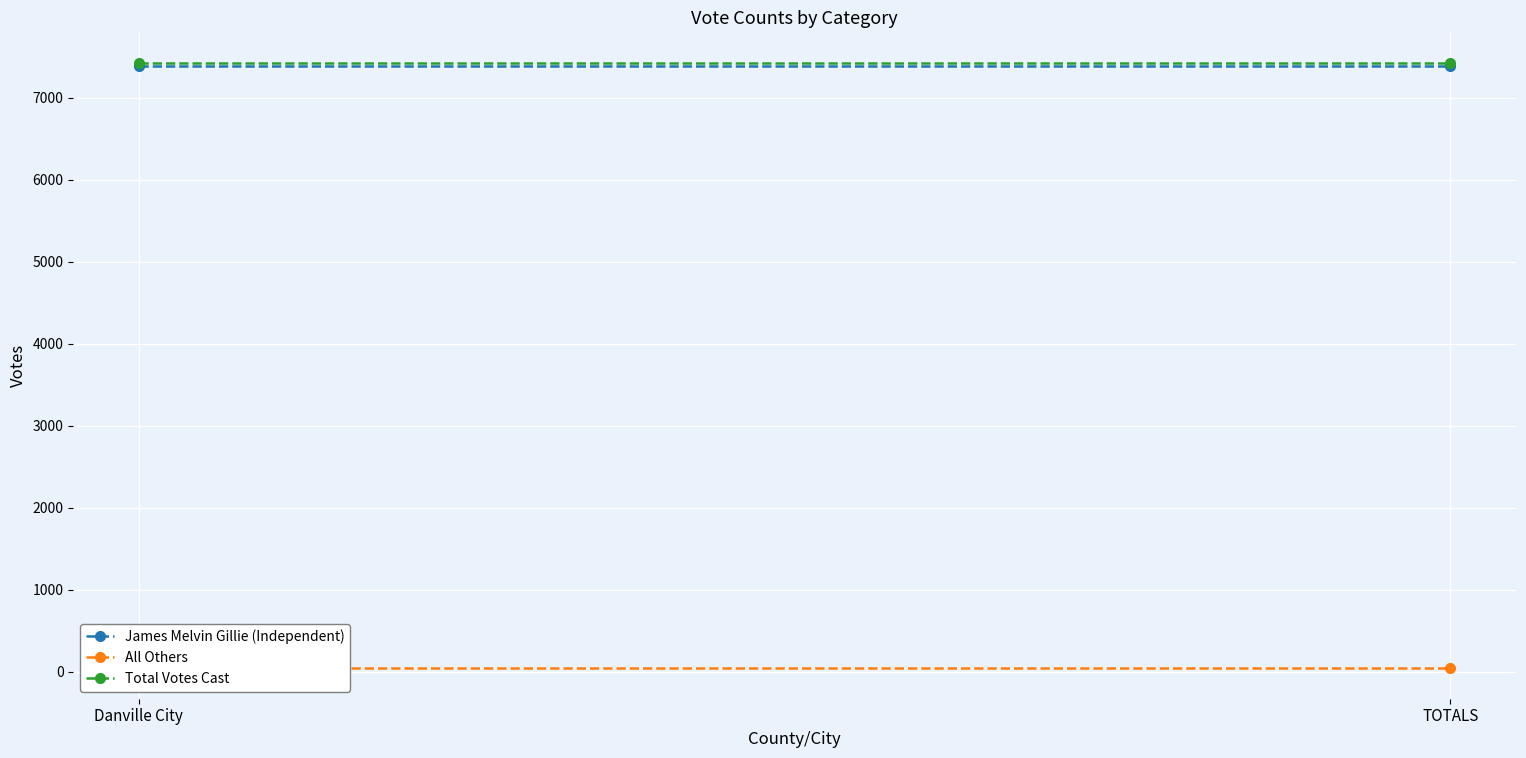

Which category has the lowest value across all series?

Danville City